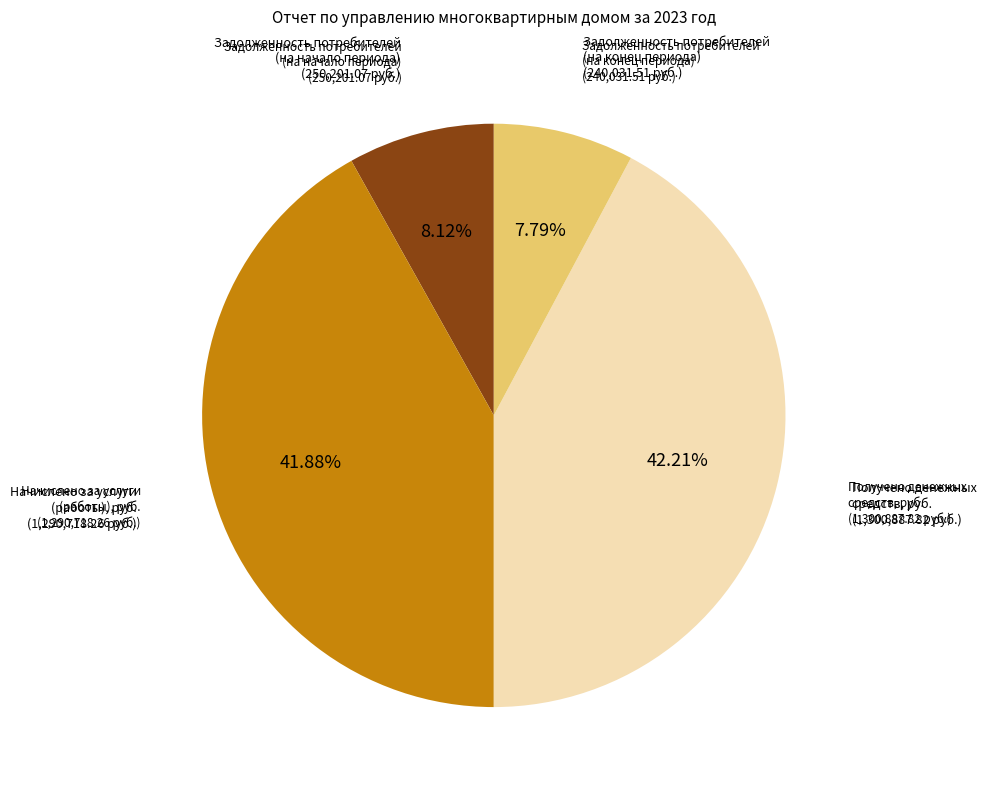

Rank the categories by value from lowest to highest.

Задолженность потребителей (на конец периода), Задолженность потребителей (на начало периода), Начислено за услуги (работы), руб., Получено денежных средств, руб.